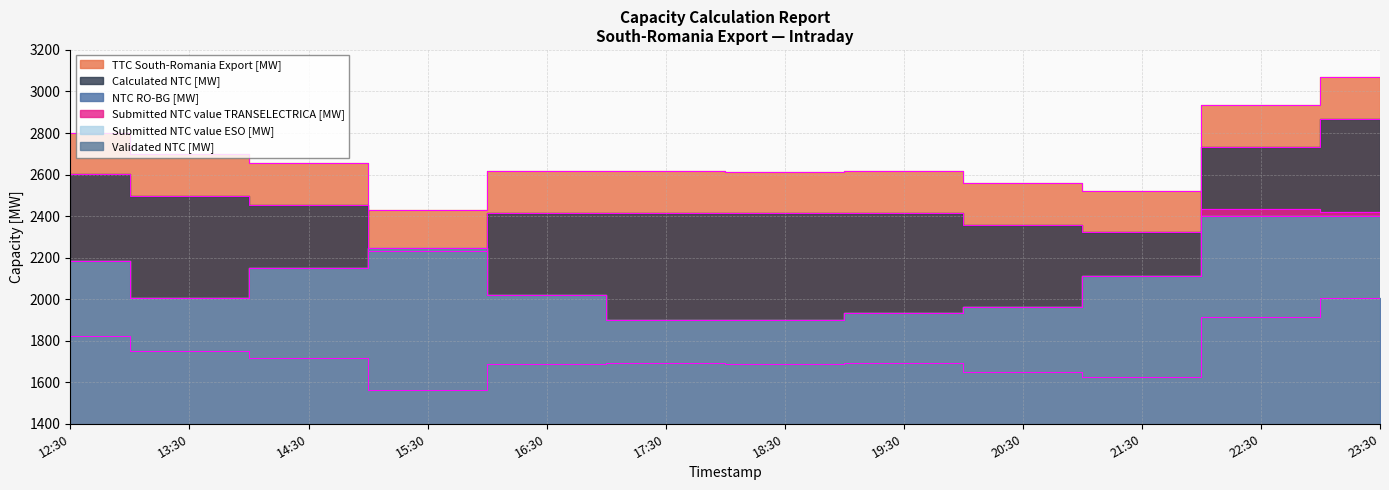

Where is TTC South-Romania Export [MW] nearest to the value 2749?

13:30